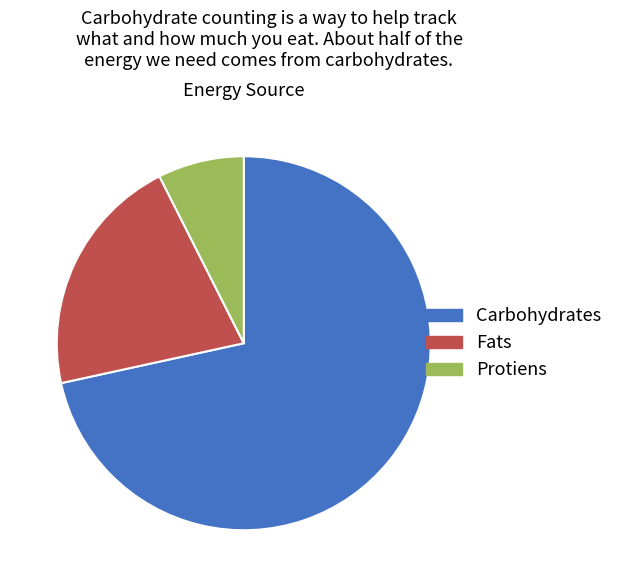

Which has a higher value, Protiens or Carbohydrates?

Carbohydrates